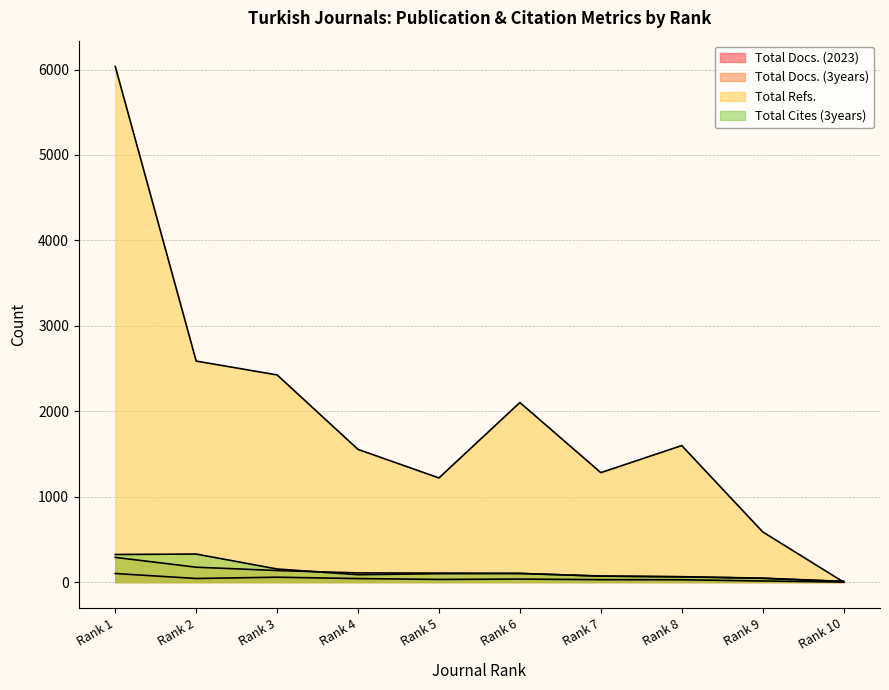

In Total Refs., how many points are higher than both neighbors (excluding endpoints)?

2